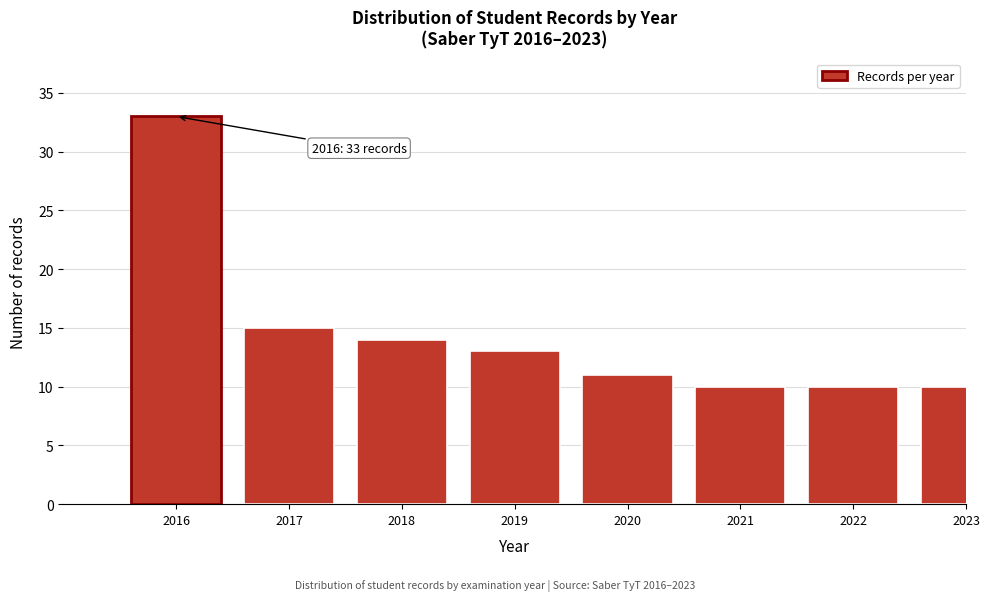

Reading left to right, what are all the values shown in this chart?

2016=33	2017=15	2018=14	2019=13	2020=11	2021=10	2022=10	2023=10